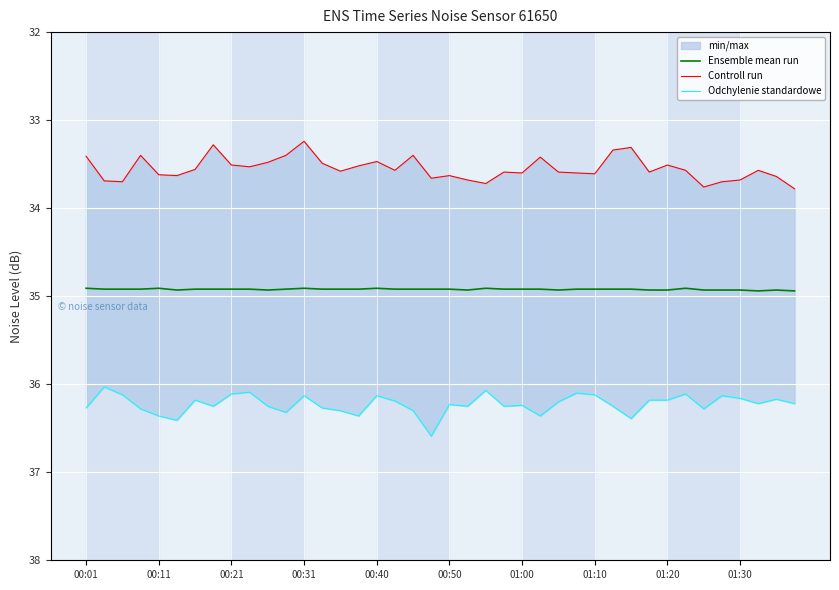

How many interior local peaks does the Ensemble mean run series have?

5